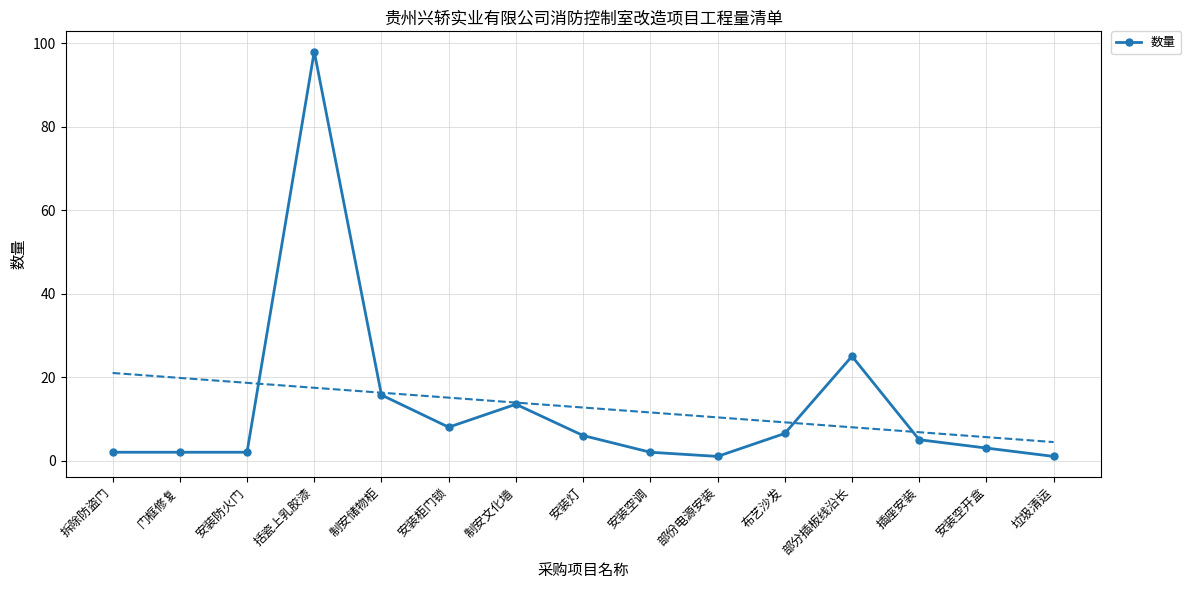

At which category does the chart reach its minimum across all series?

部份电源安装